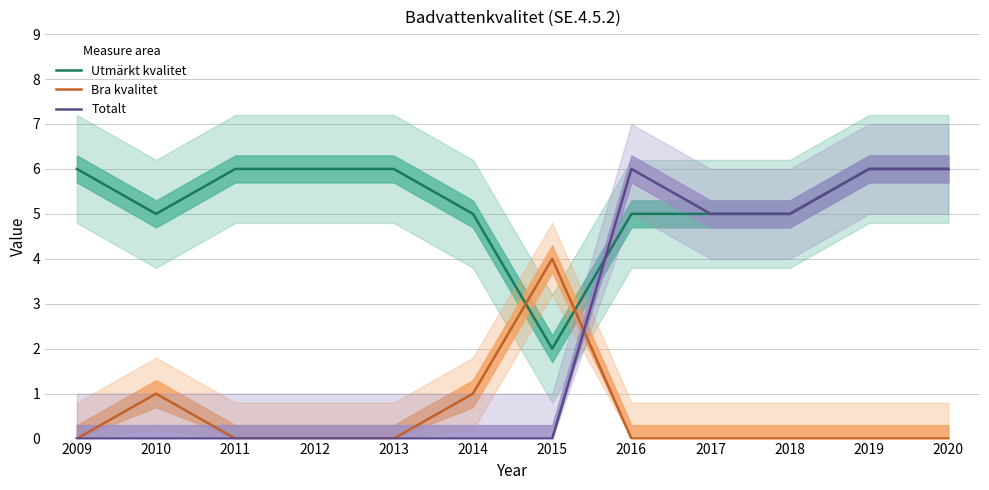

What value does the Utmärkt kvalitet series have at 2011?

6